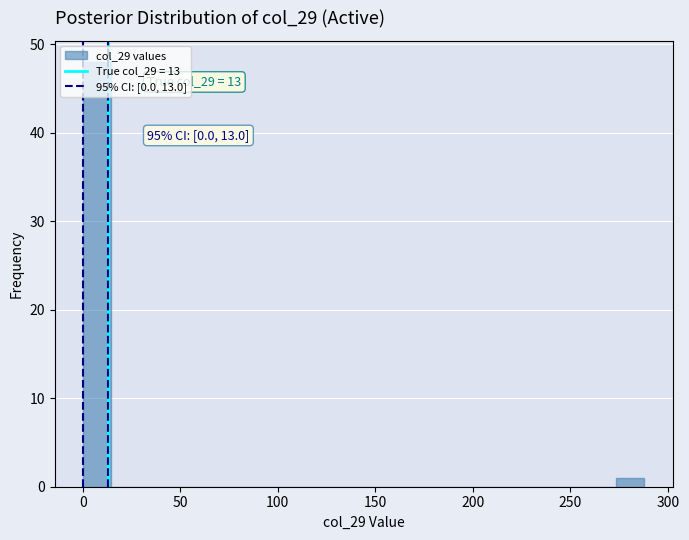

Around what value on the x-axis is the tallest bar? Give the approximate position of its centre, as read against the axis.

5